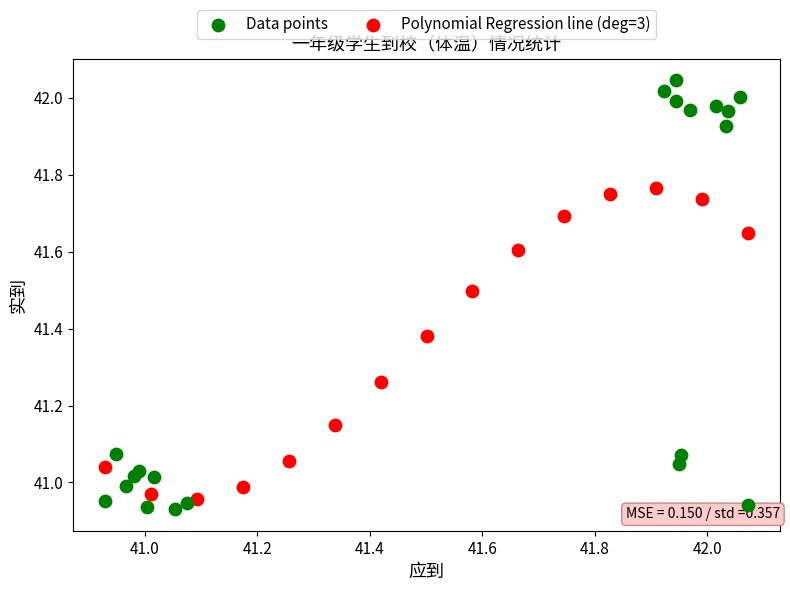

Which series reaches the maximum Y coordinate?

Data points